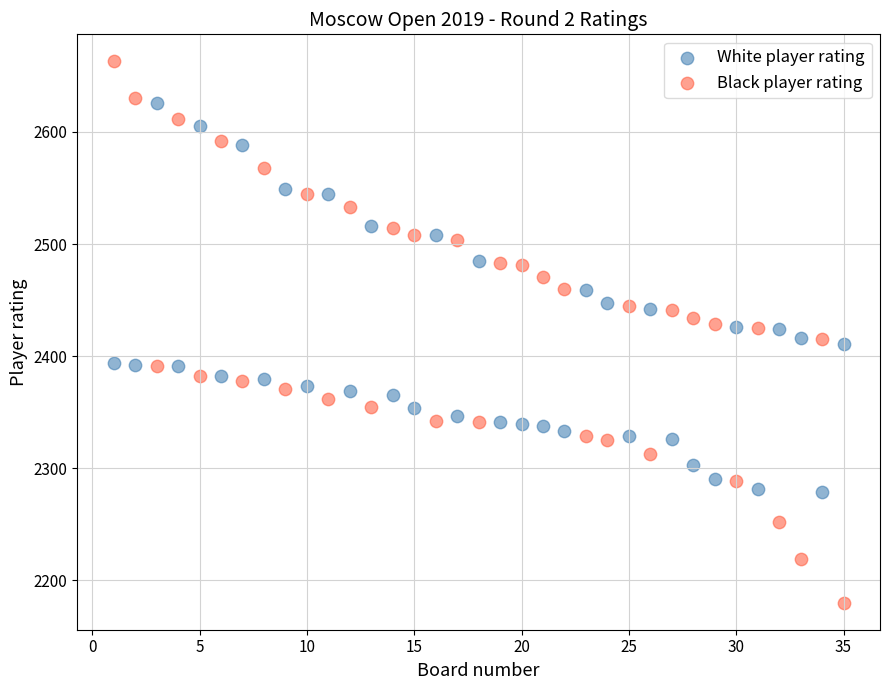

Which series reaches the maximum Y coordinate?

Black player rating